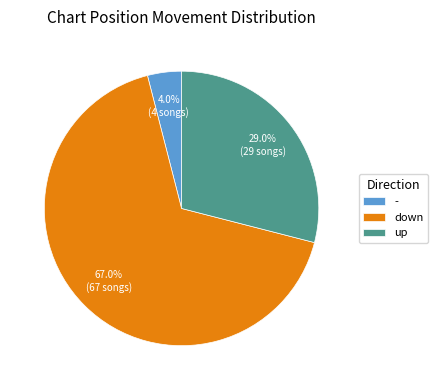

What percentage is the up slice, to the nearest percent?

29%